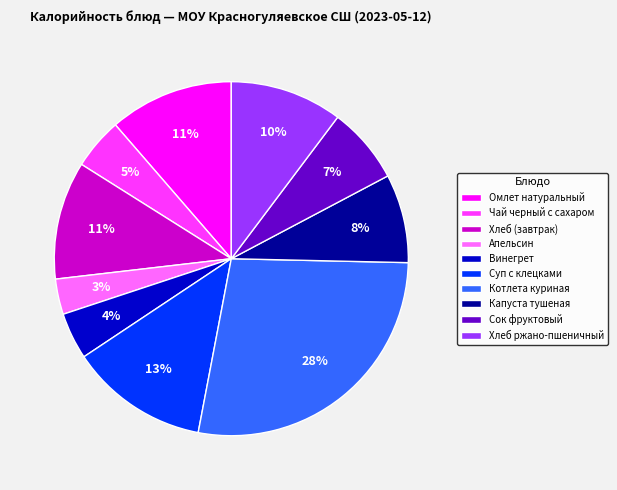

Is the sum of Сок фруктовый and Хлеб ржано-пшеничный greater than half?

No